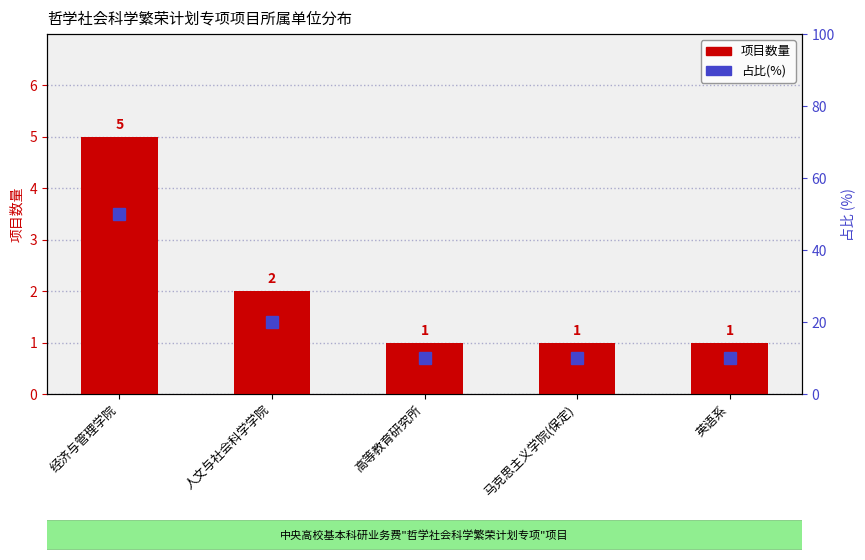

How many categories are shown in the chart?

5